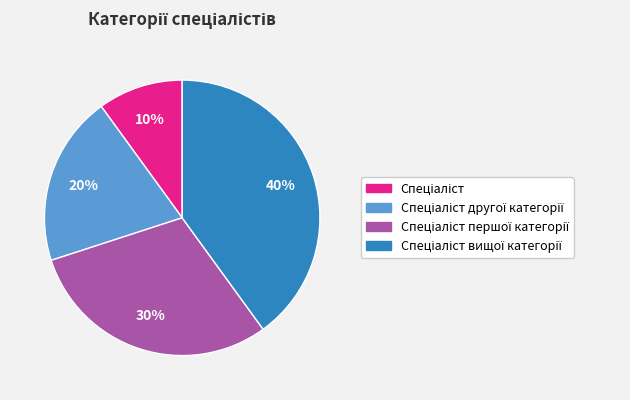

Is there any slice that represents more than half of the pie?

No